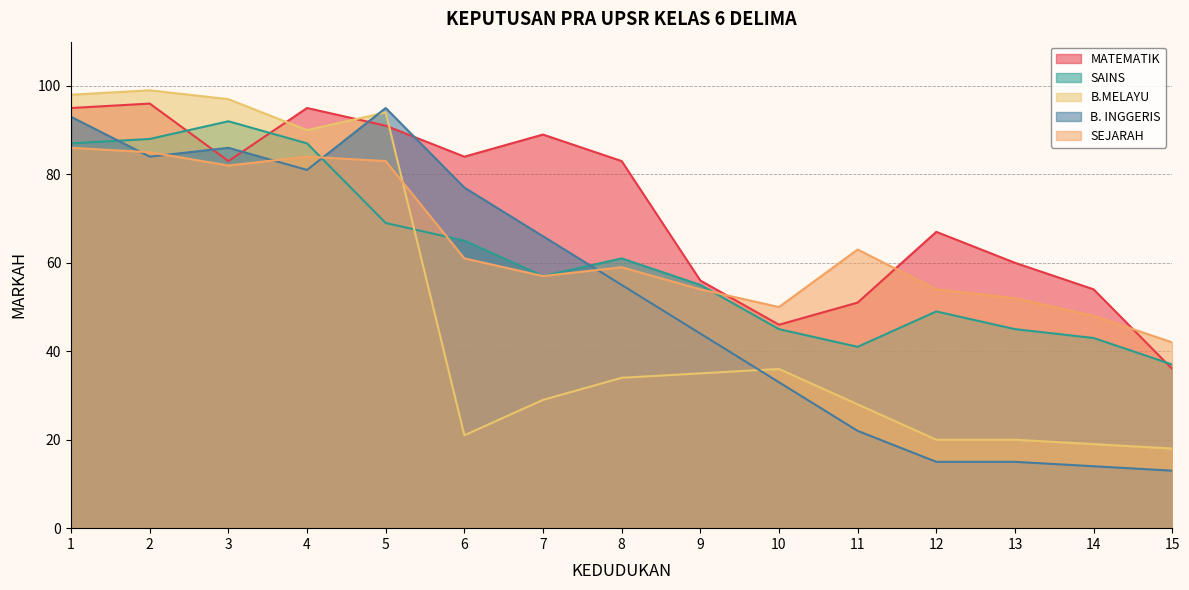

What is the approximate value of SEJARAH at 10?

50